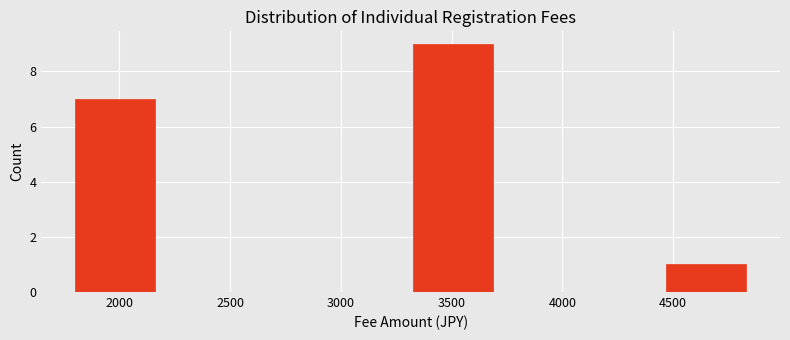

What is the height of the bar covering 3350 to 3700 on the x-axis? Neither the bar edges nor the heights are printed on the chart, so give them approximately, as read against the axes.

9